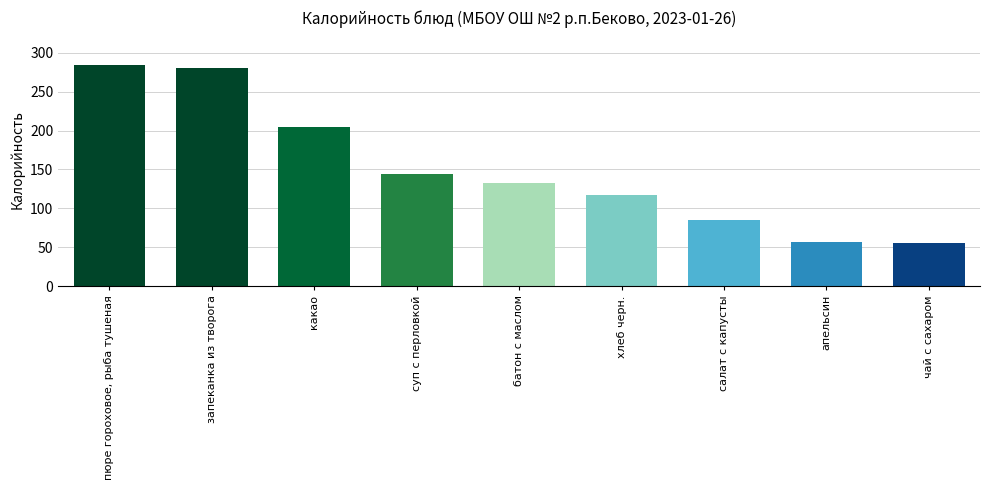

What is the label of the 4th bar from the right?

хлеб черн.